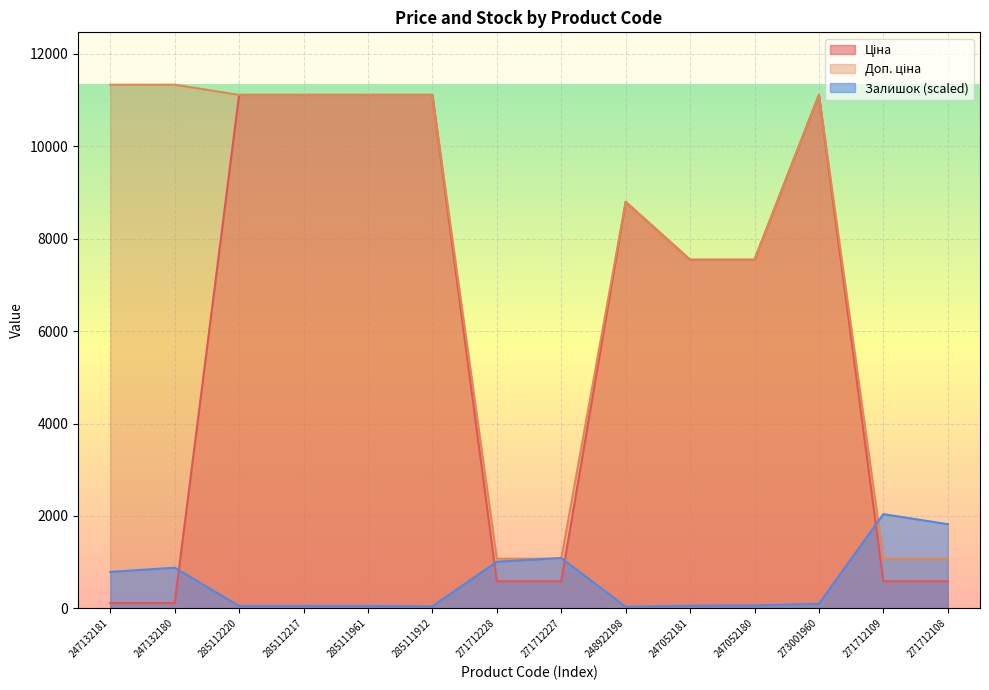

Which category has the highest value across all series?

247132181